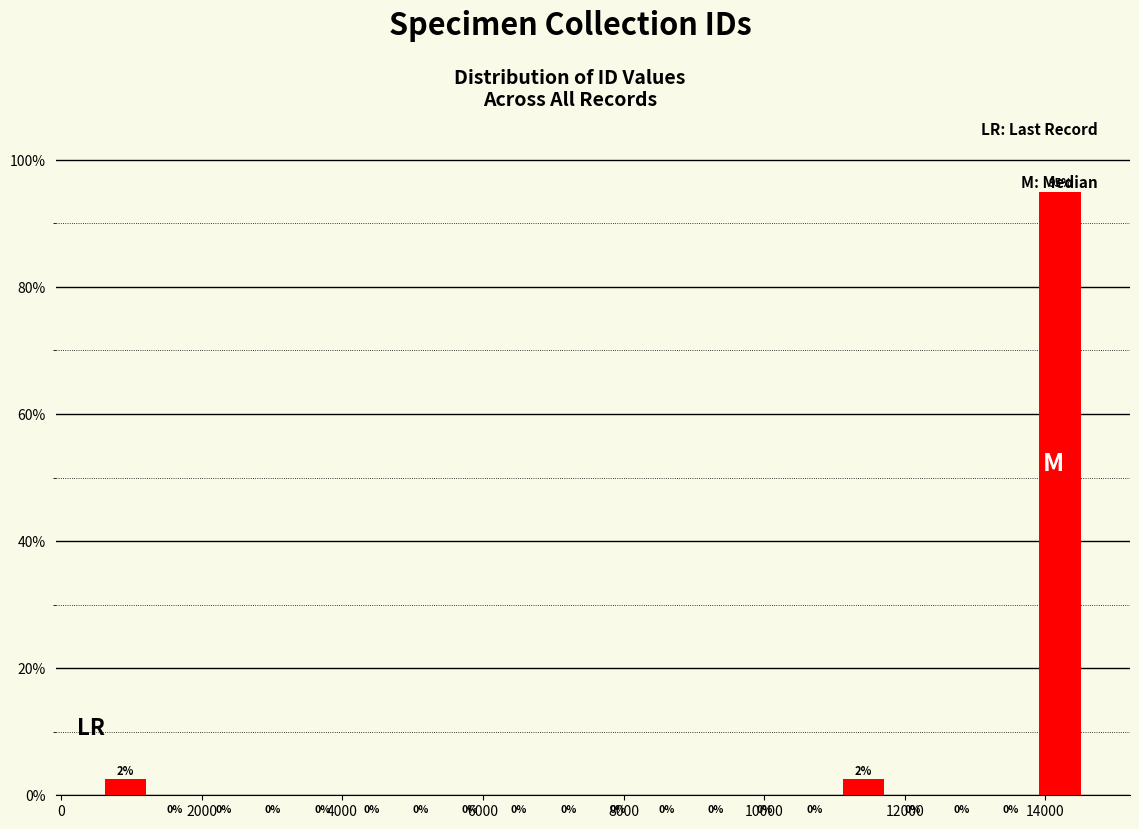

Read against the x-axis, roughly where is the centre of the tallest bar?

14200